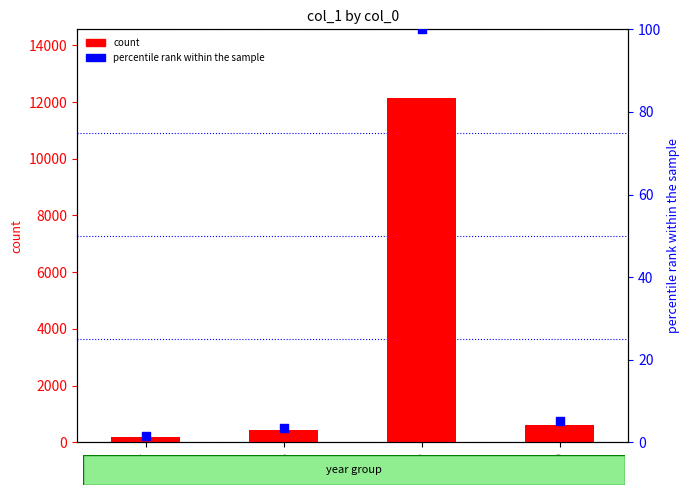

What is the total value across all series at 2018?

432.5